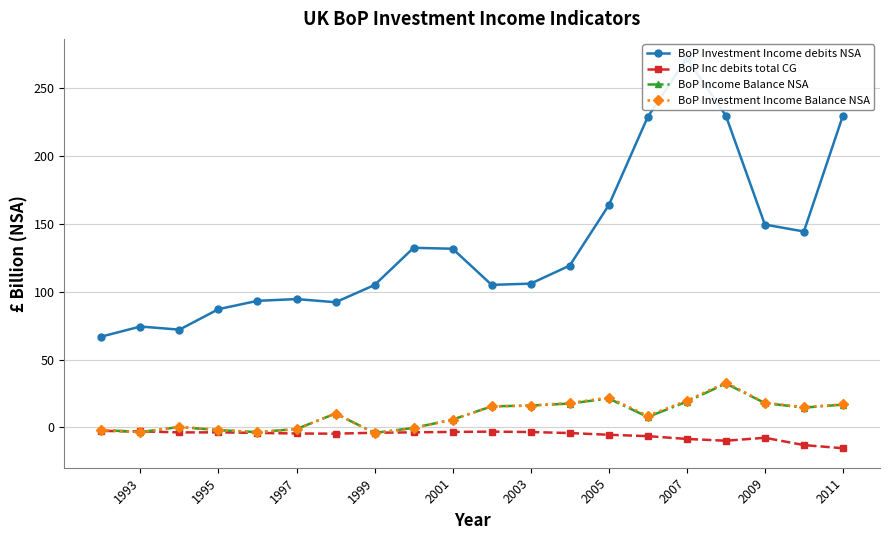

What is the greatest value displayed?

271.9